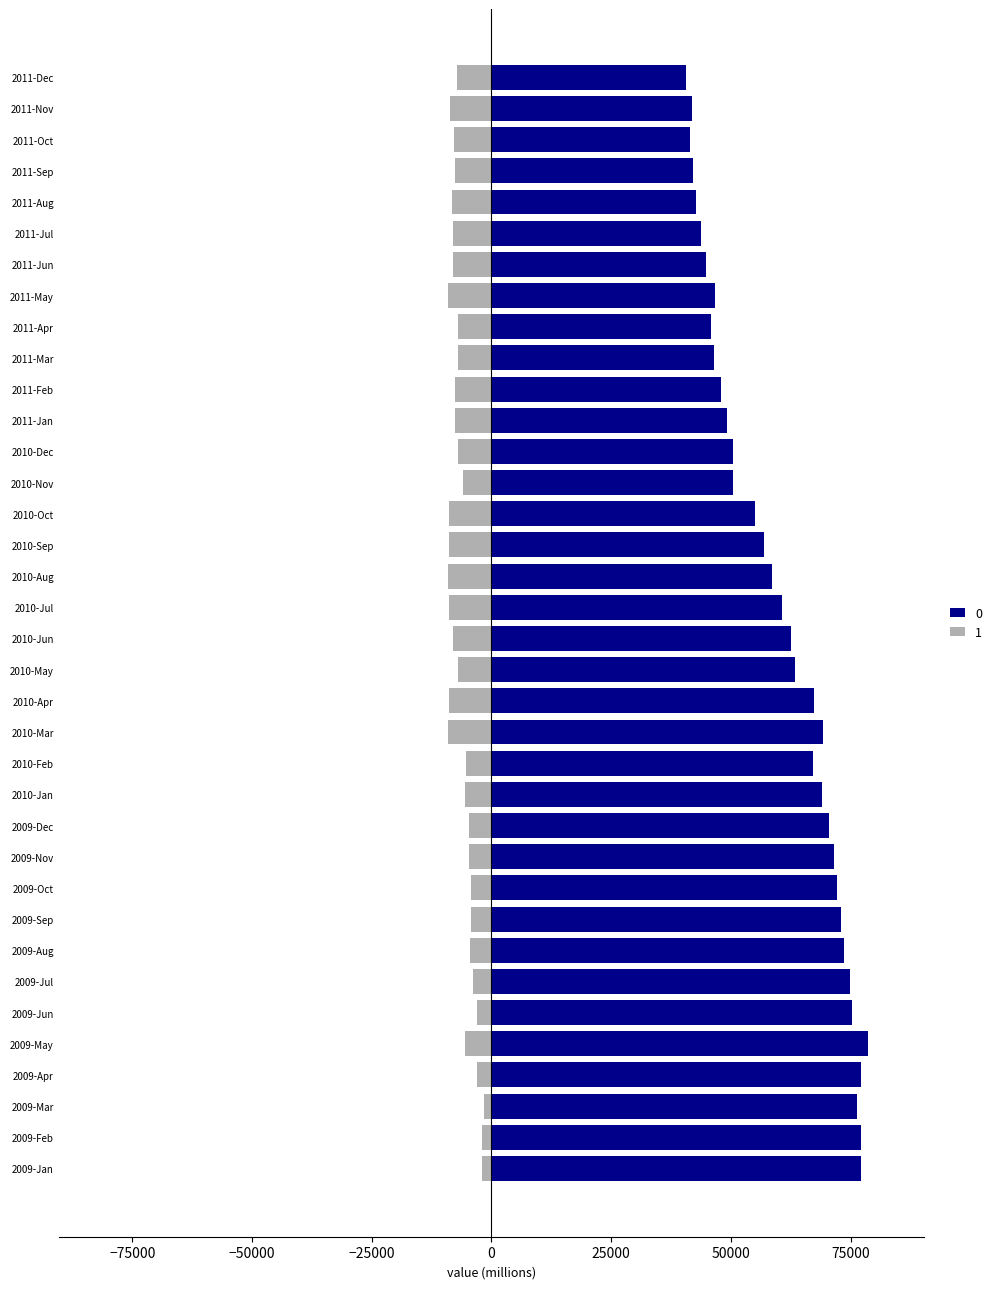

What is the sum of the 1 values at 2011-May and 2011-Feb?

-16603